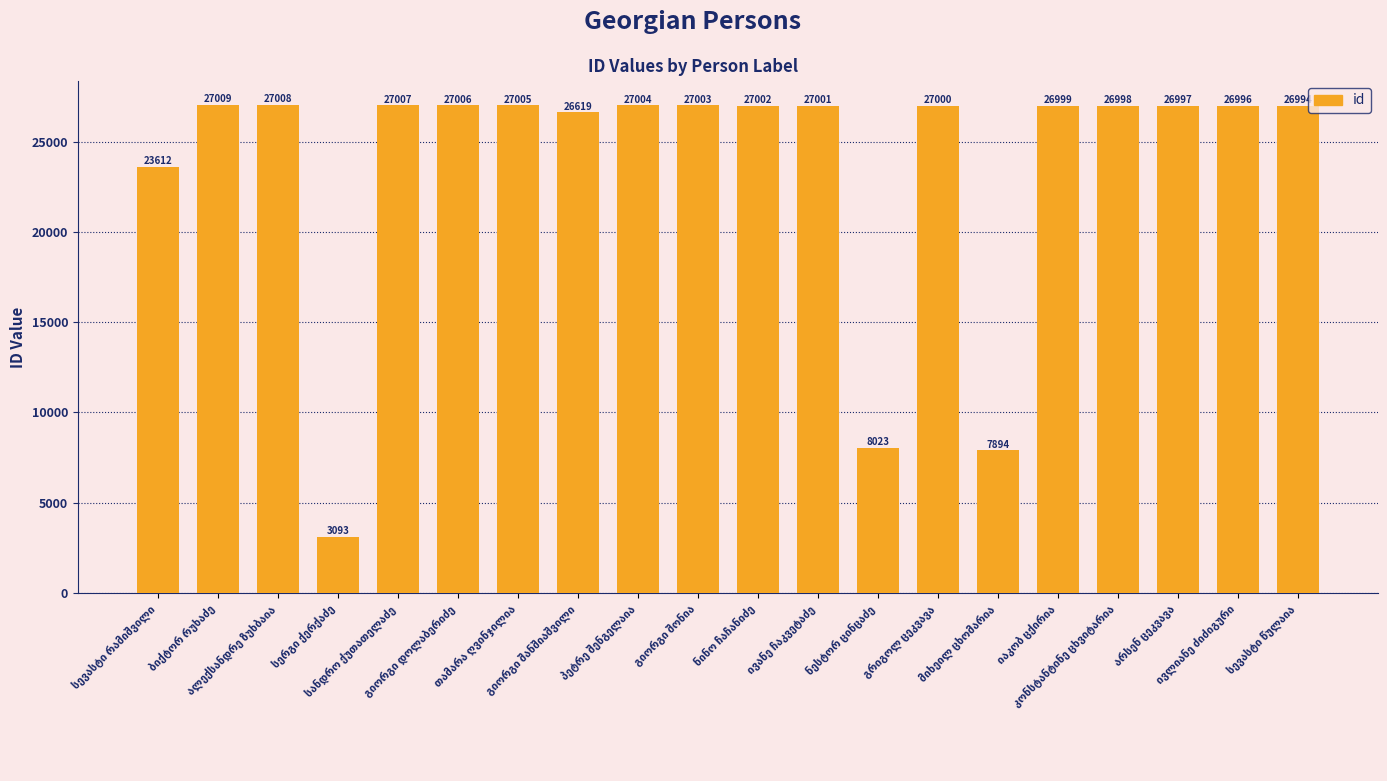

How many series are shown in this chart?

1